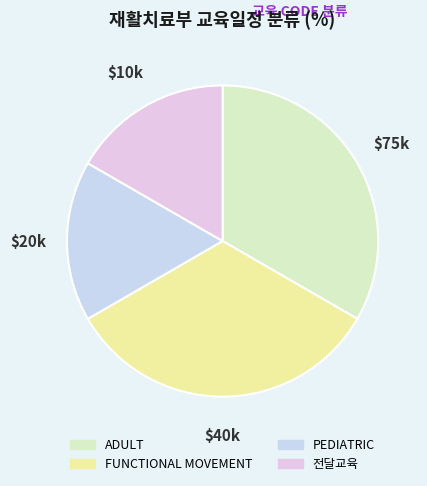

Rank the categories by value from lowest to highest.

PEDIATRIC, 전달교육, ADULT, FUNCTIONAL MOVEMENT